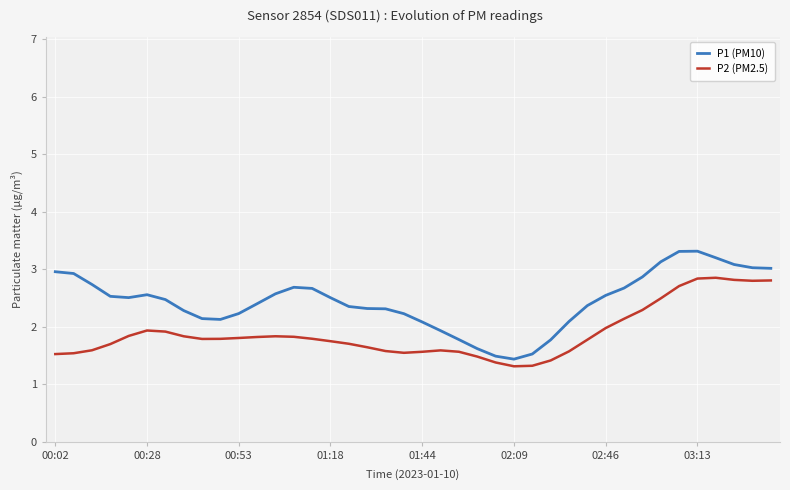

Rank the series by their maximum value, from lowest to highest.

P2 (PM2.5), P1 (PM10)